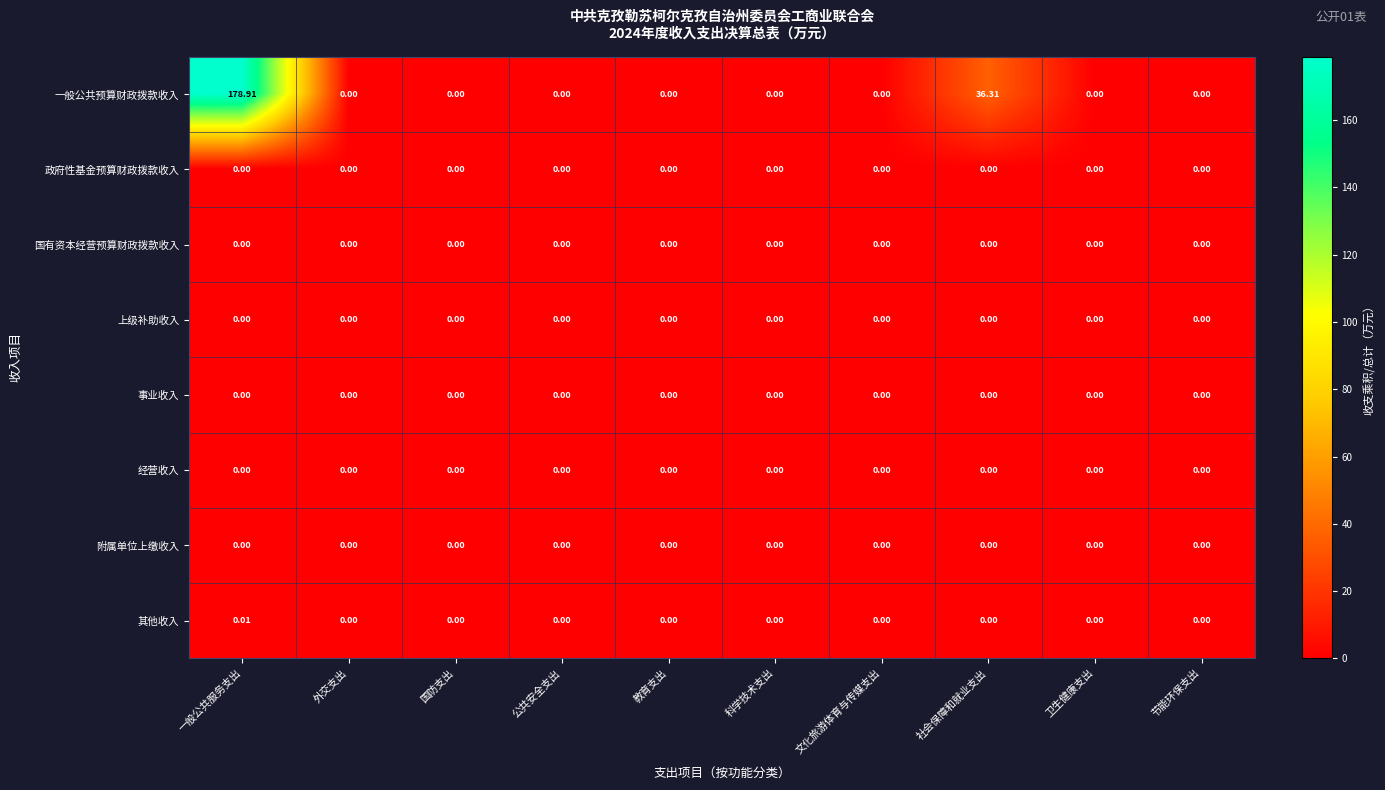

Which series has the largest range (max minus min)?

一般公共预算财政拨款收入